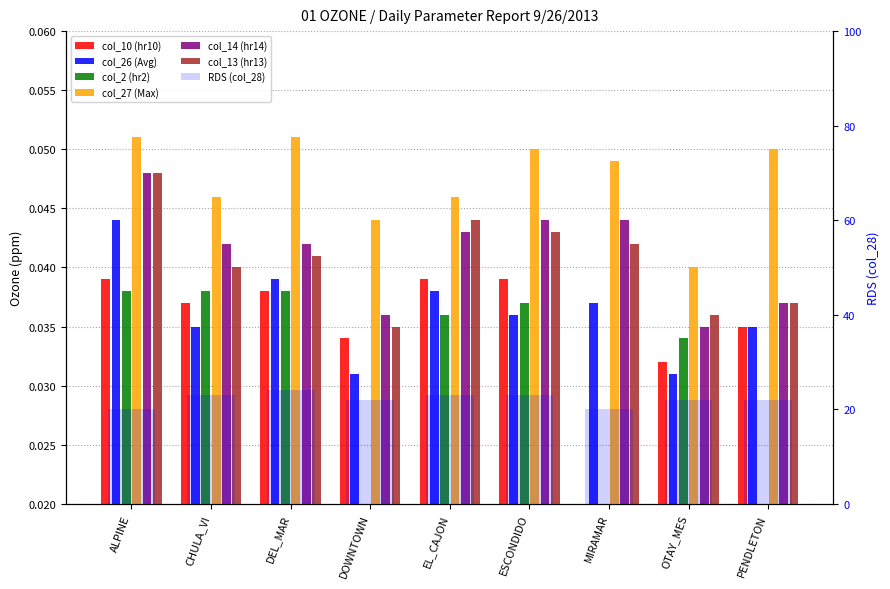

What is the minimum value shown in the chart?

20